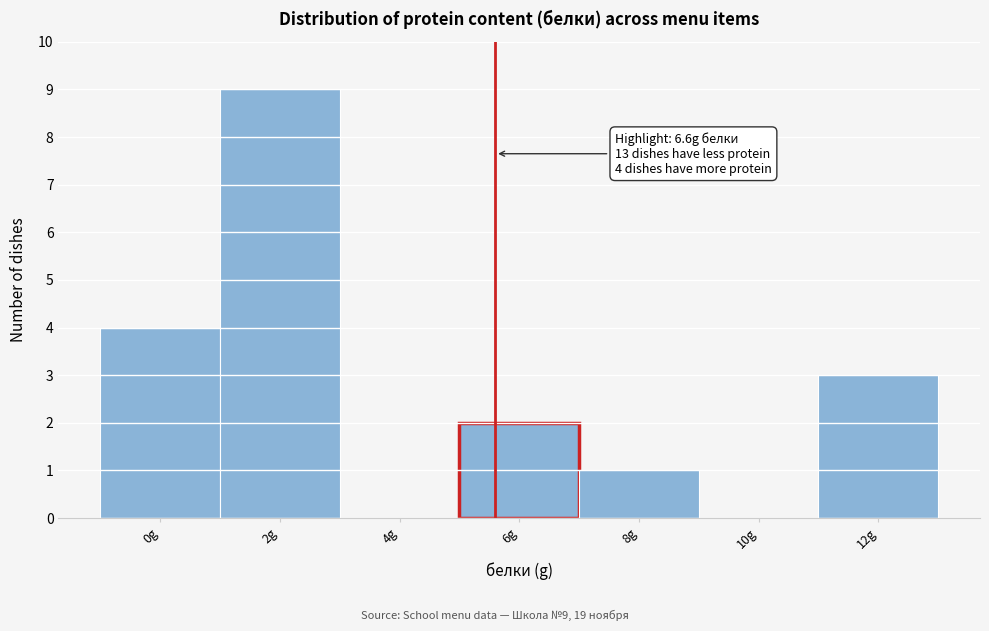

Reading left to right, what are all the values shown in this chart?

0g=4	2g=9	4g=0	6g=2	8g=1	10g=0	12g=3